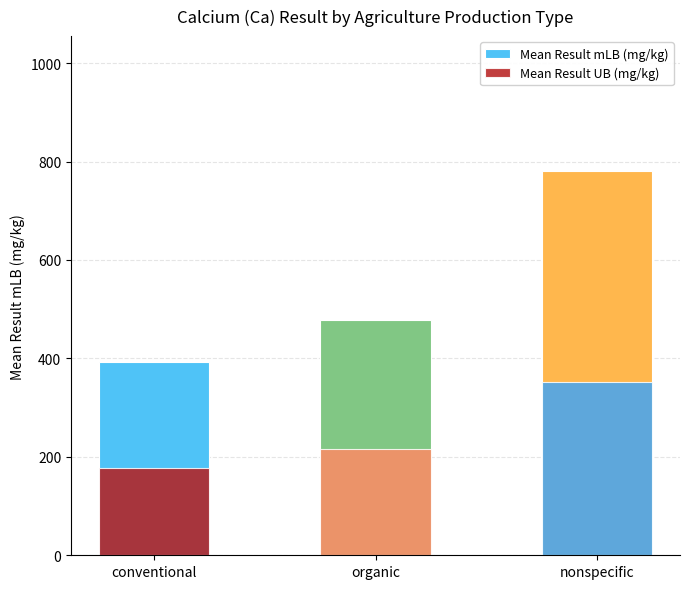

What is the difference between the maximum and minimum values in the Mean Result mLB (mg/kg) series?

388.8